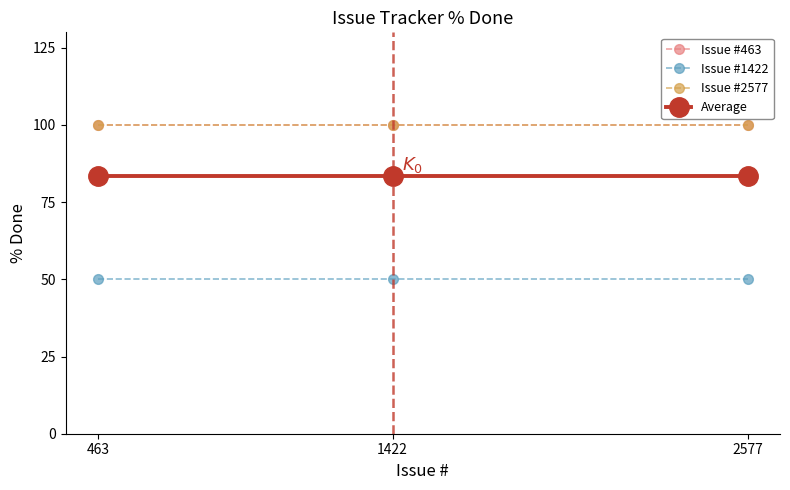

Which label corresponds to the largest value in the chart?

463